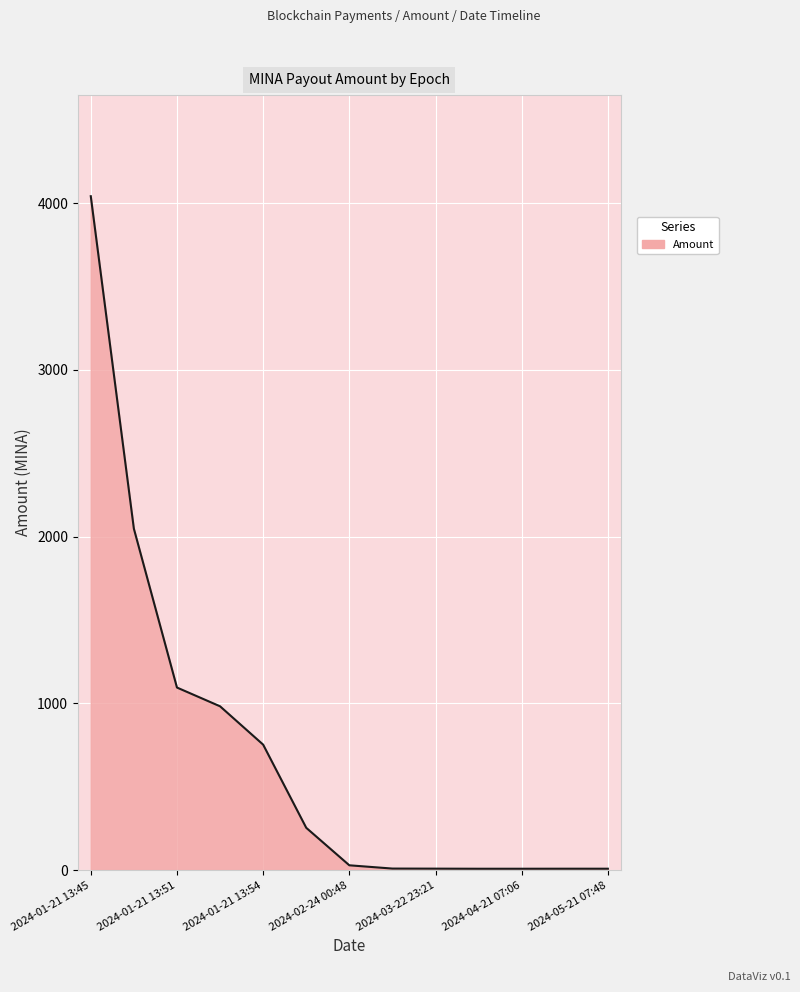

What is the greatest value displayed?

4040.8